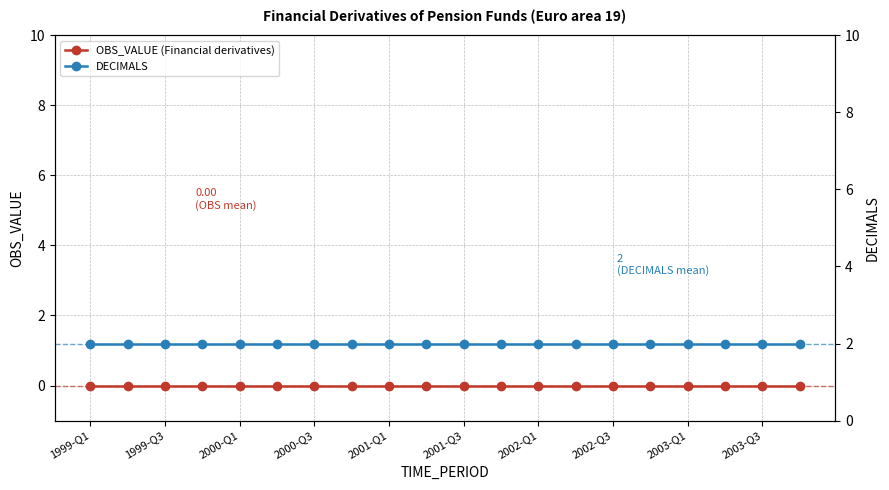

What is the highest value of the DECIMALS series?

2